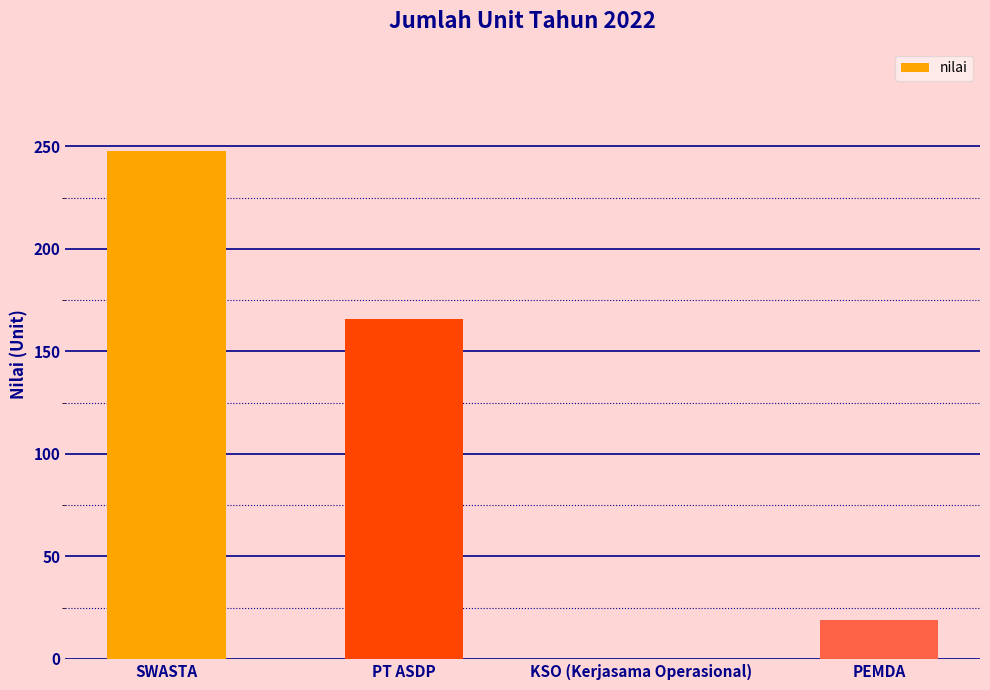

What is the sum of the values at SWASTA and PEMDA?

267